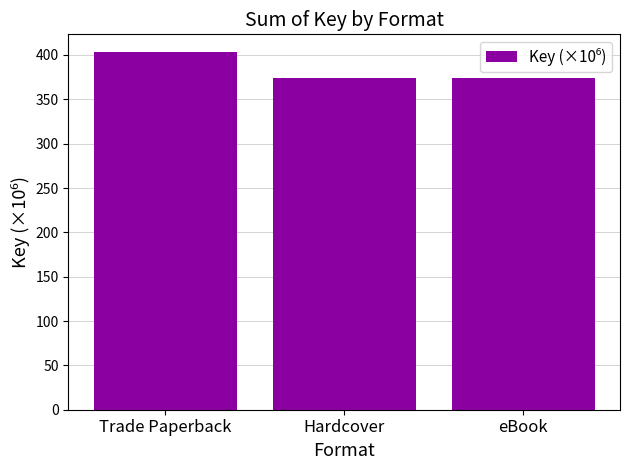

What is the label of the 3rd bar from the right?

Trade Paperback